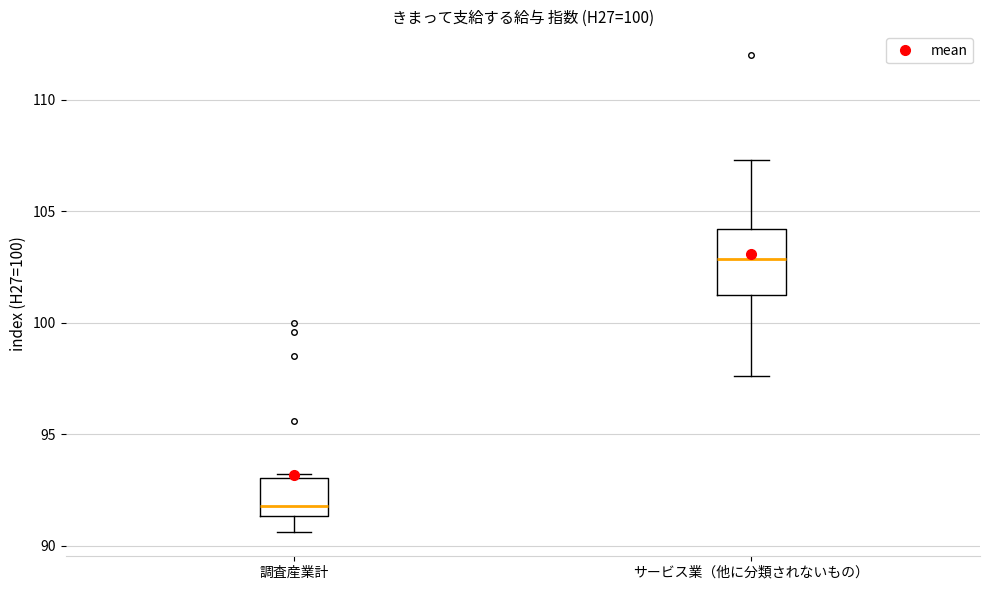

Comparing the boxes themselves (not the whiskers), which one is the tallest?

サービス業（他に分類されないもの）